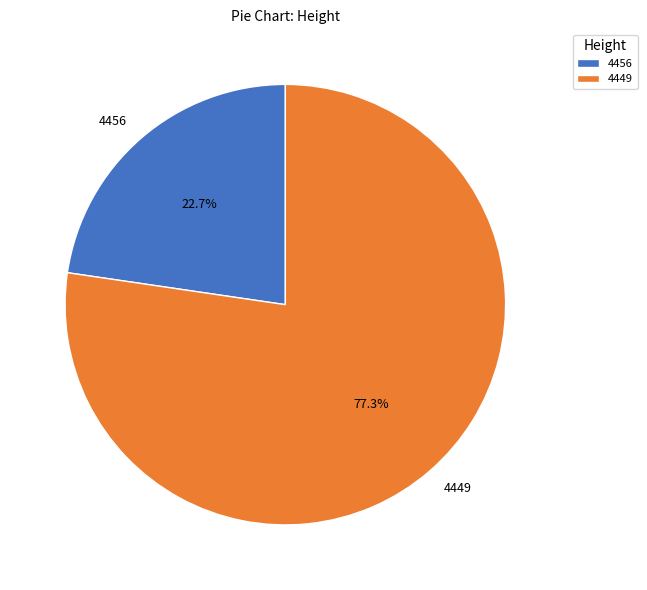

To the nearest percent, what percentage of the pie is 4449?

77%